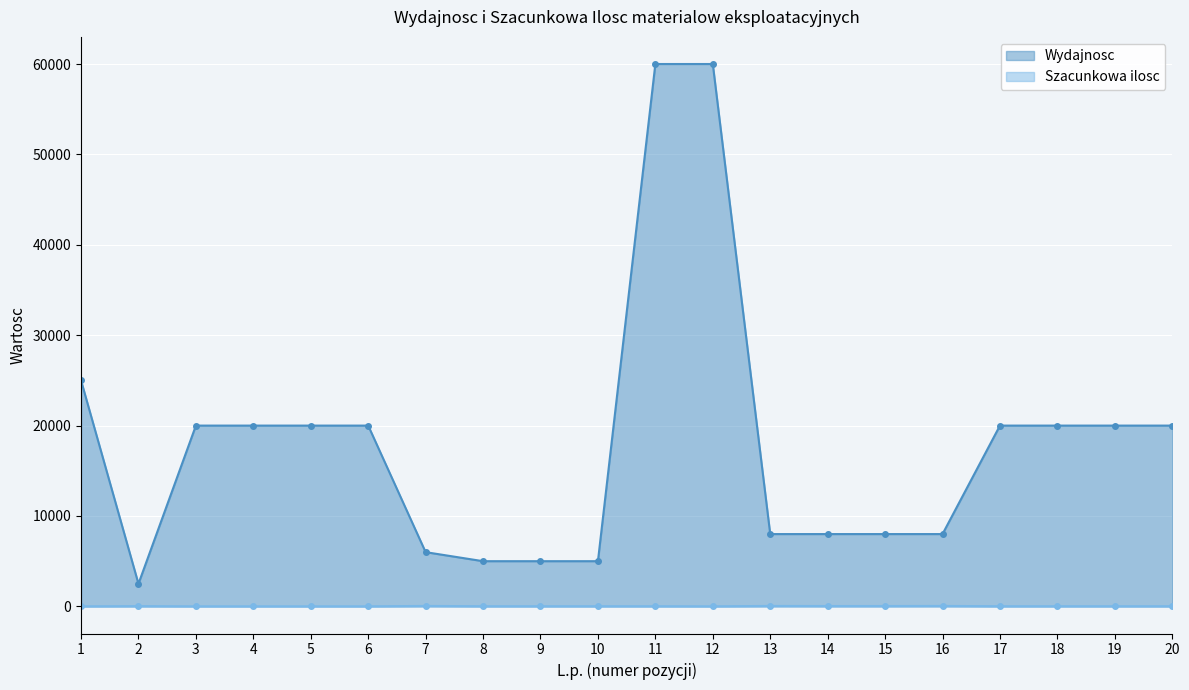

What is the average value of the Wydajnosc series?

18025